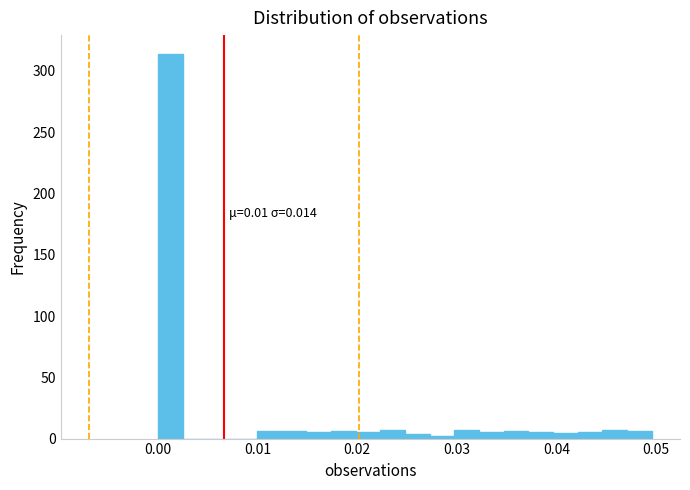

Read against the x-axis, roughly where is the centre of the tallest bar?

0.001